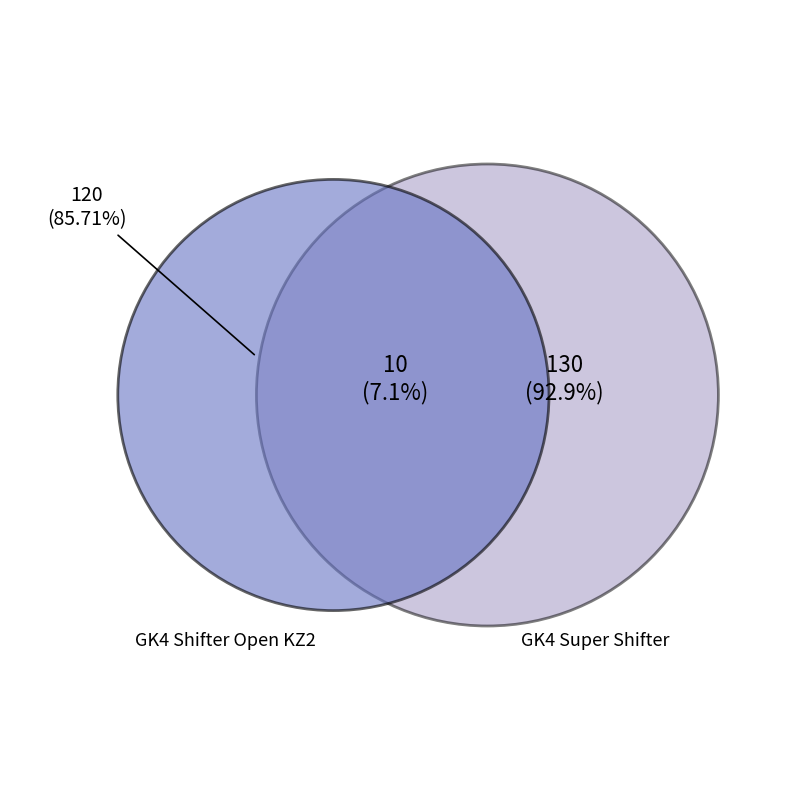

True or false: GK4 Shifter Open KZ2 accounts for 1% of the total.

False